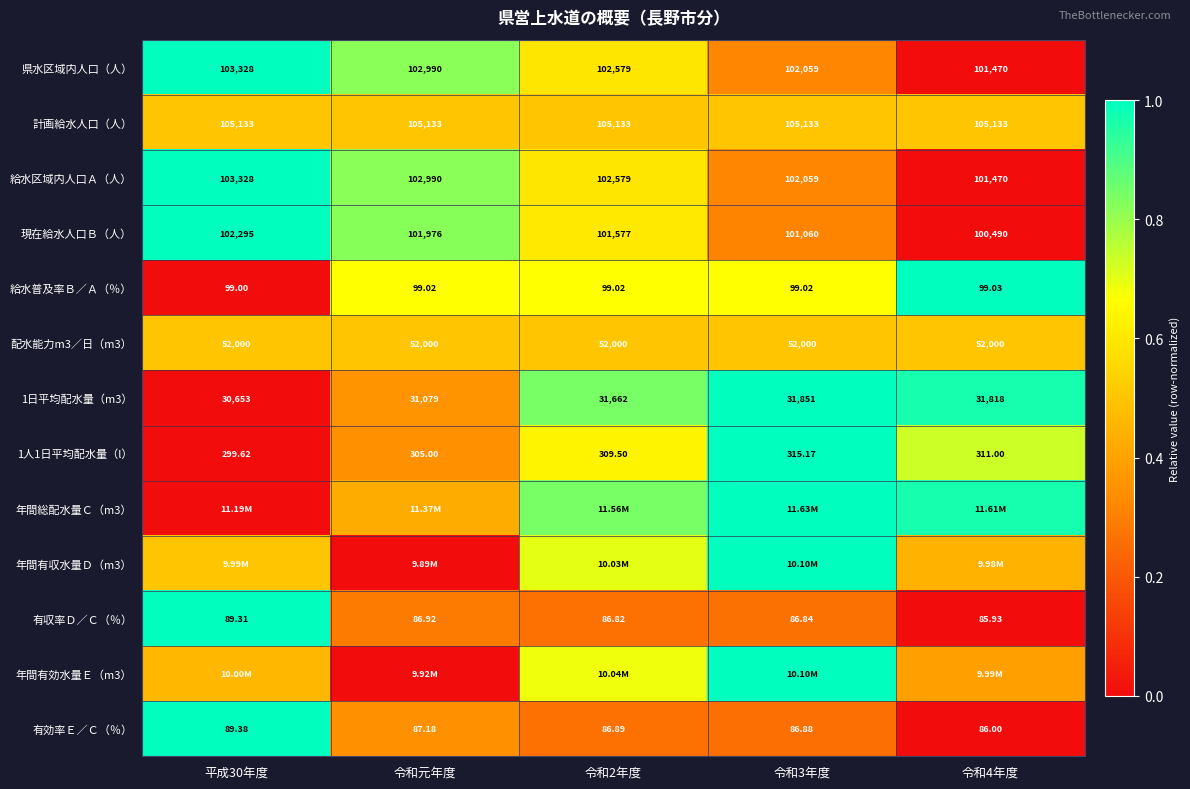

How many data points in 1人1日平均配水量（l） are less than 309?

2